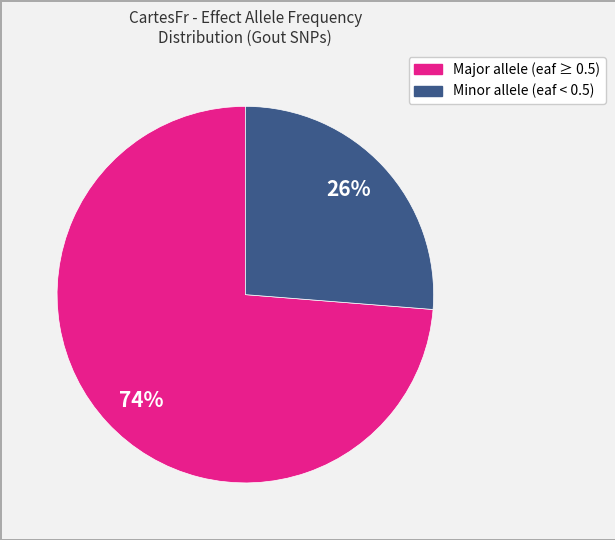

Is there any slice that represents more than half of the pie?

Yes